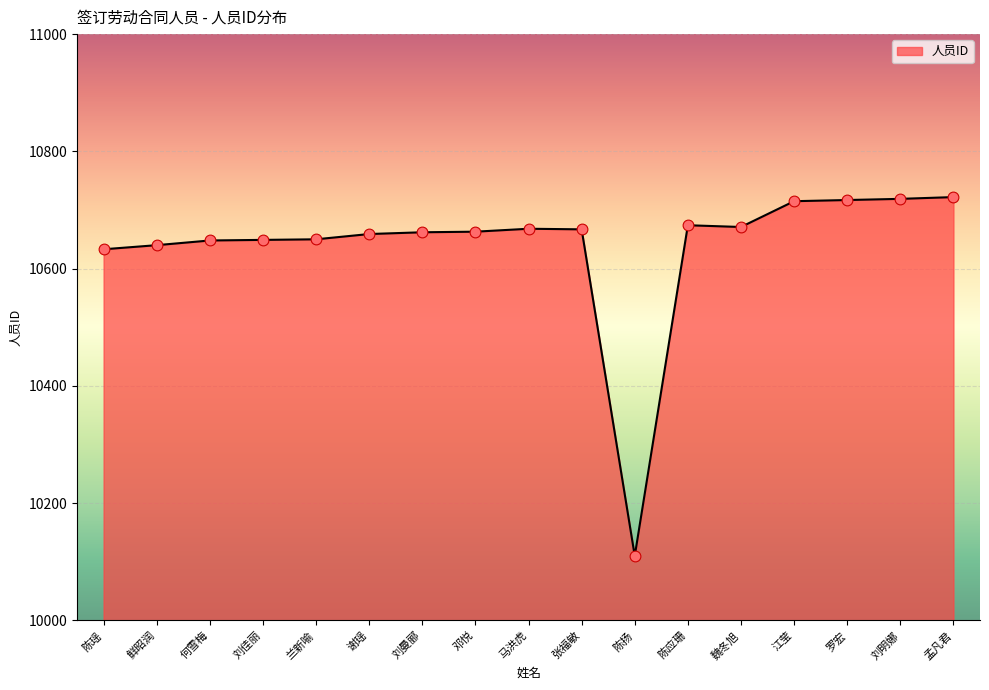

What is the change in value from 兰新喻 to 罗宏?

+67